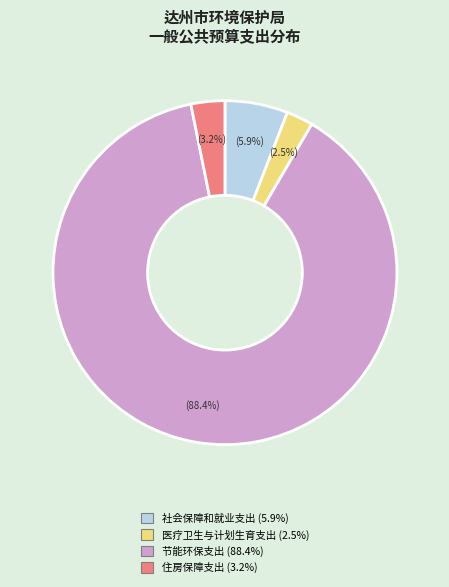

Approximately how many times larger is the value at 医疗卫生与计划生育支出 compared to 社会保障和就业支出?

0.4